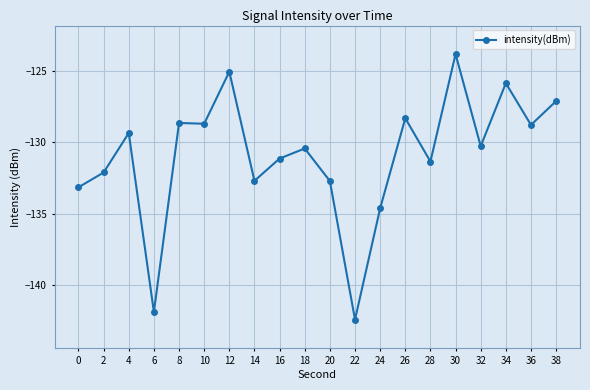

What is the sum of the values at 0 and 12?

-258.2